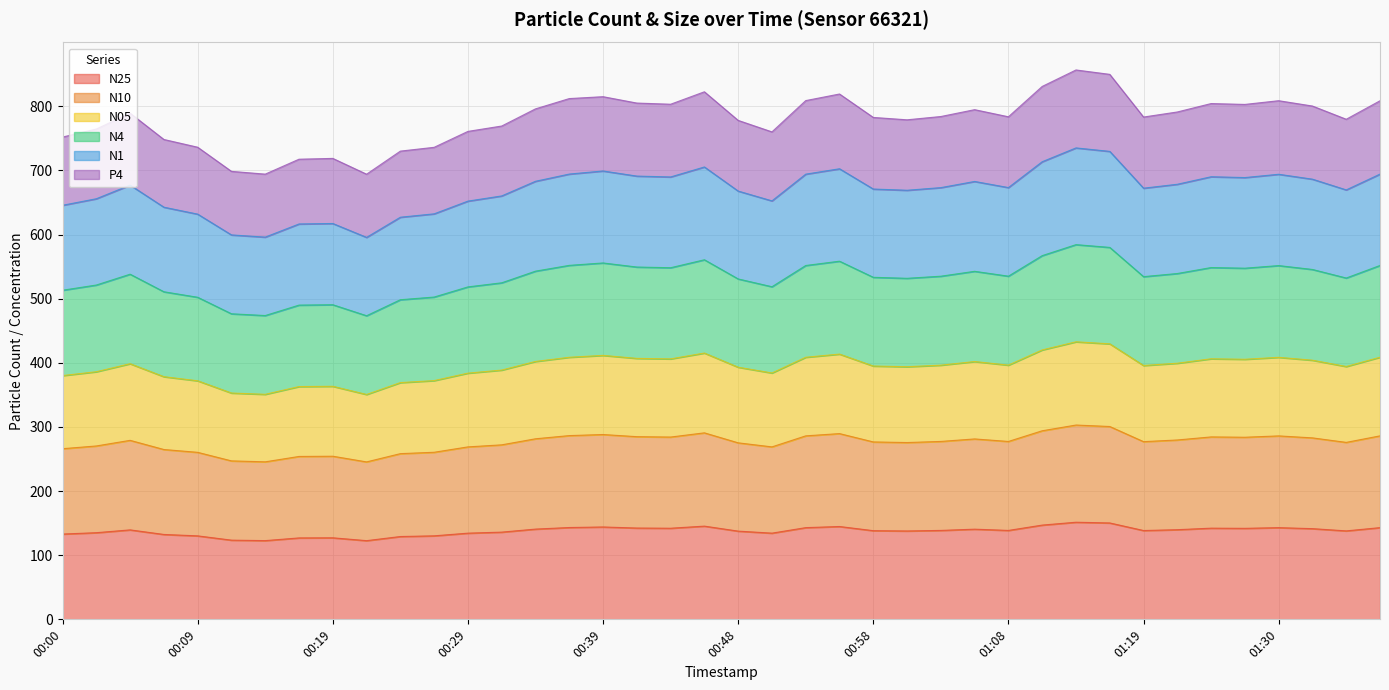

At which label is N25 closest to 137?

00:48